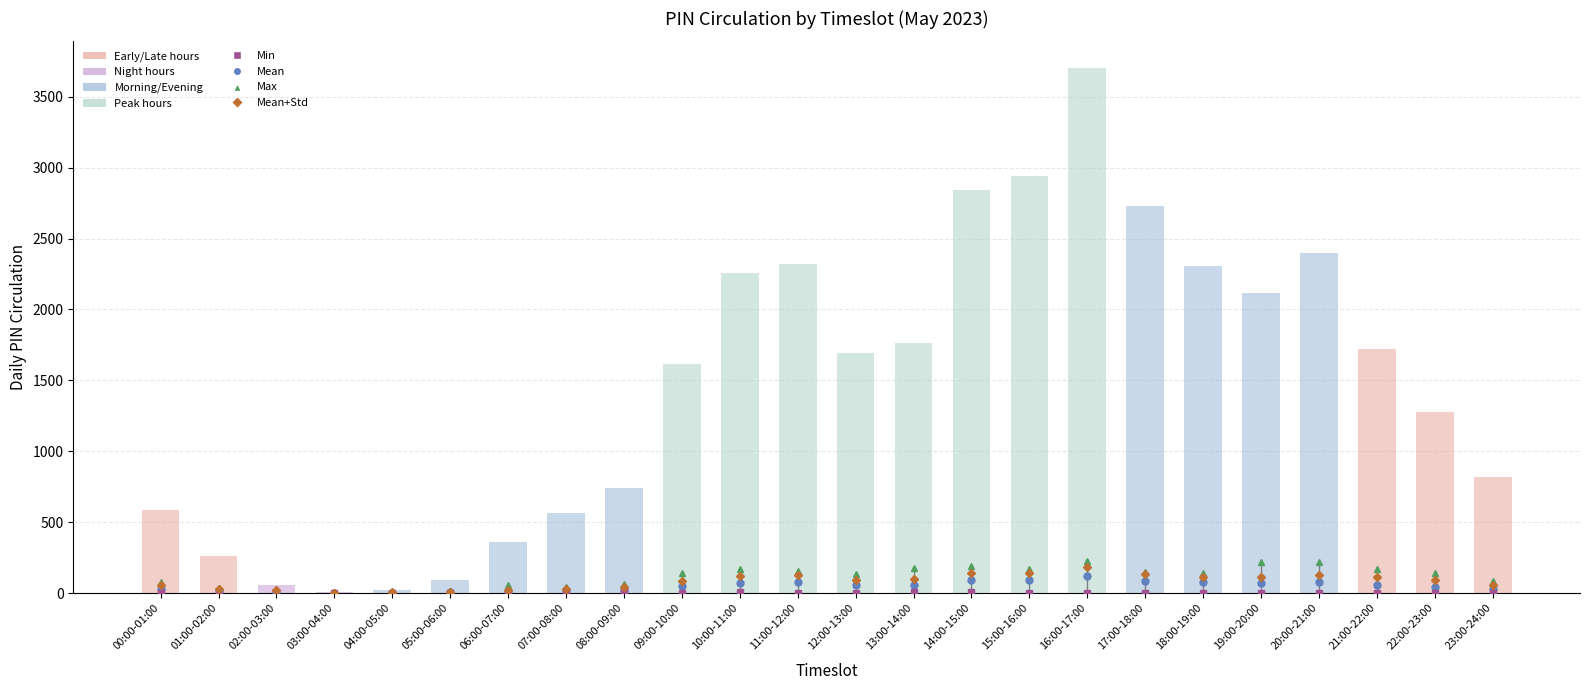

What is the sum of all values?

35200